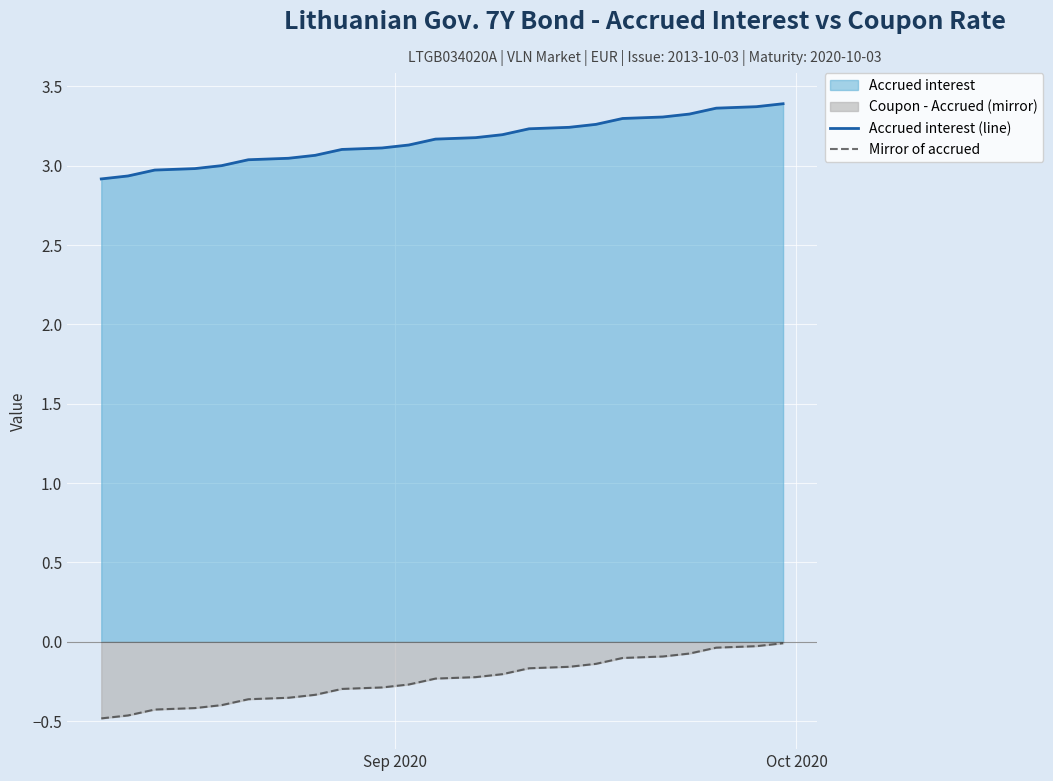

How many distinct data groups are displayed?

2